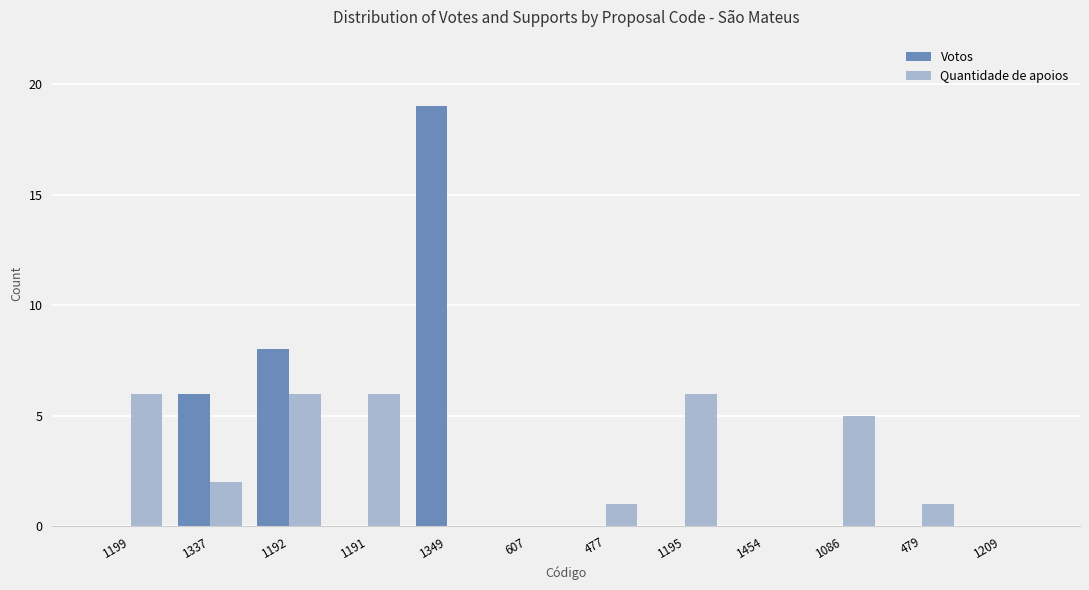

Reading right to left, list all the values displayed in this chart.

Votos: 0	0	0	0	0	0	0	19	0	8	6	0
Quantidade de apoios: 0	1	5	0	6	1	0	0	6	6	2	6